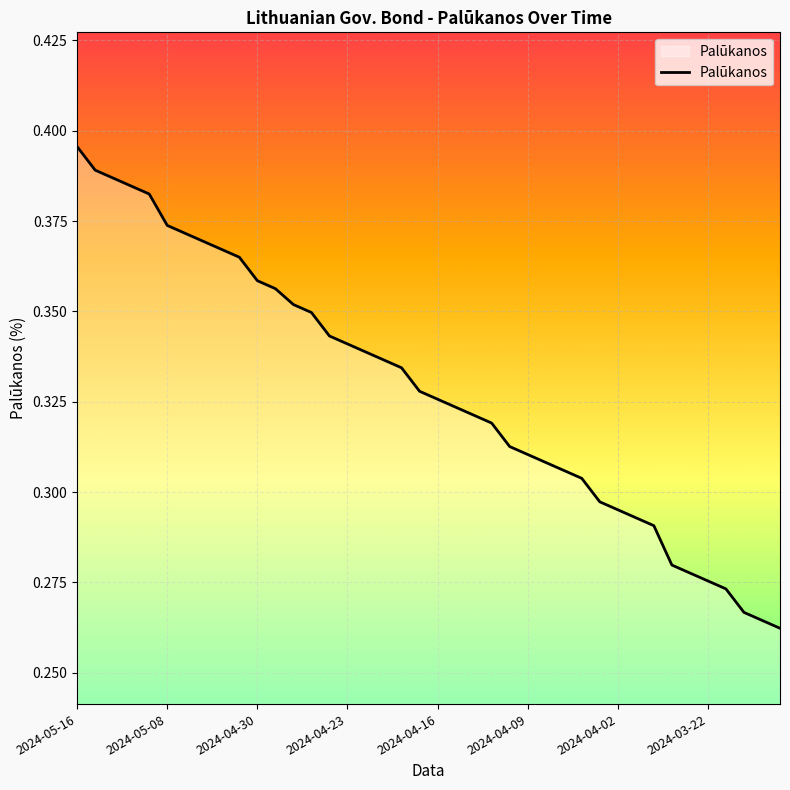

How many values are between 0 and 1?

40